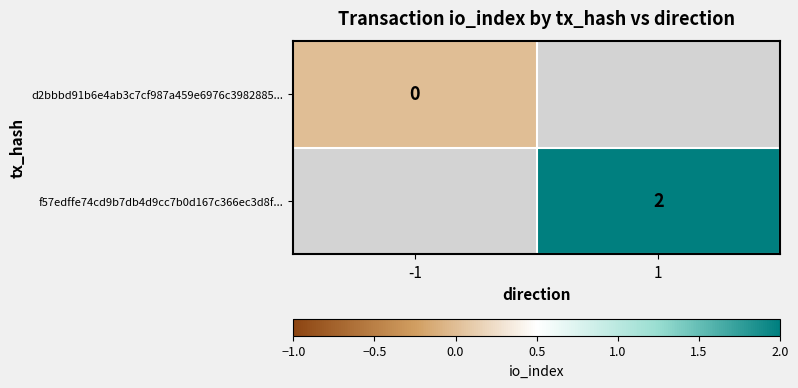

True or false: f57edffe74cd9b7db4d9cc7b0d167c366ec3d8f... has a value of 2 at 1.

True